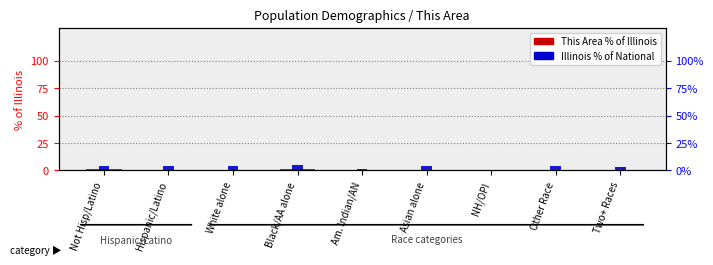

Rank the series at Not Hisp/Latino from lowest to highest value.

This Area % of Illinois, Illinois % of National